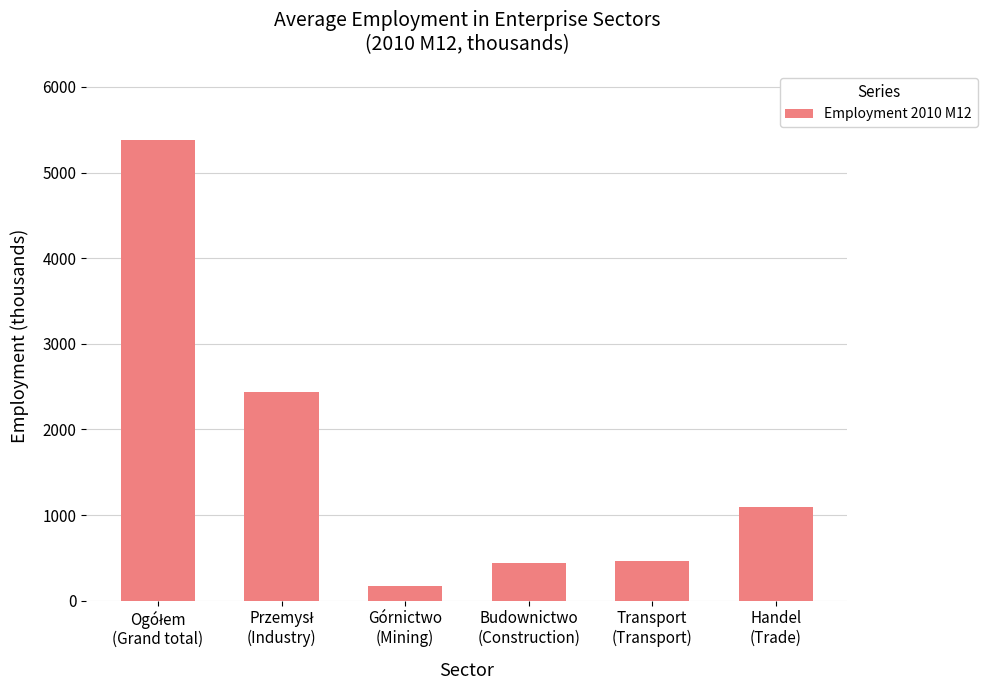

What is the average value?

1665